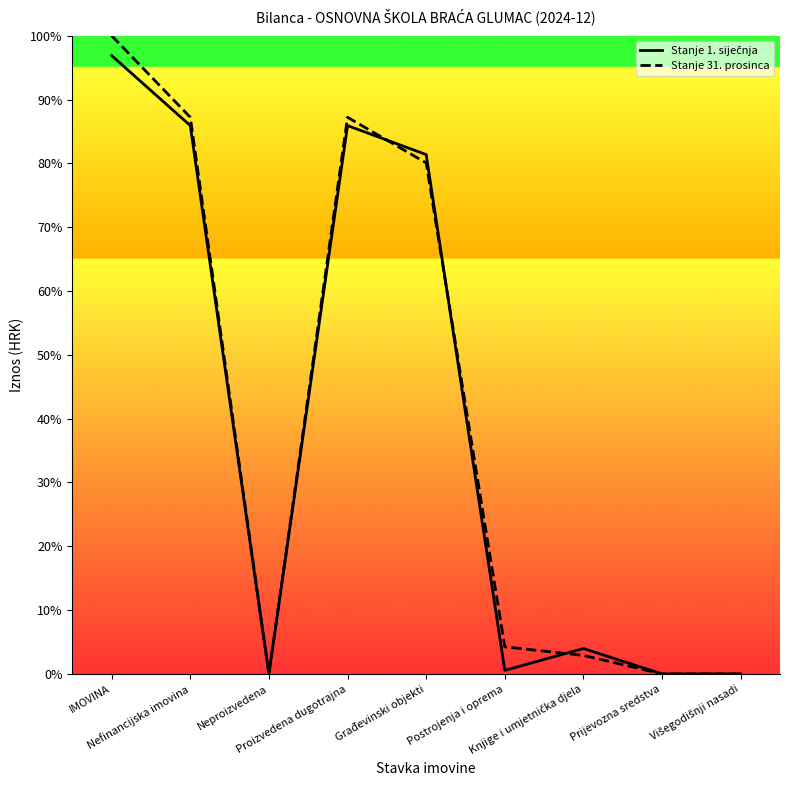

Where is the first local minimum for Stanje 1. siječnja?

Neproizvedena